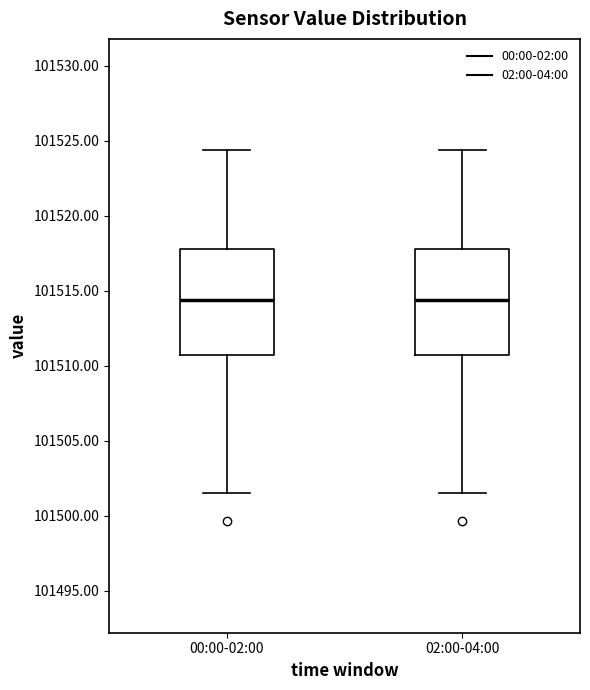

Where does the upper whisker of the box for 02:00-04:00 end on the y-axis? The values are not printed on the chart, so give them approximately, as read against the axis.

101524.5